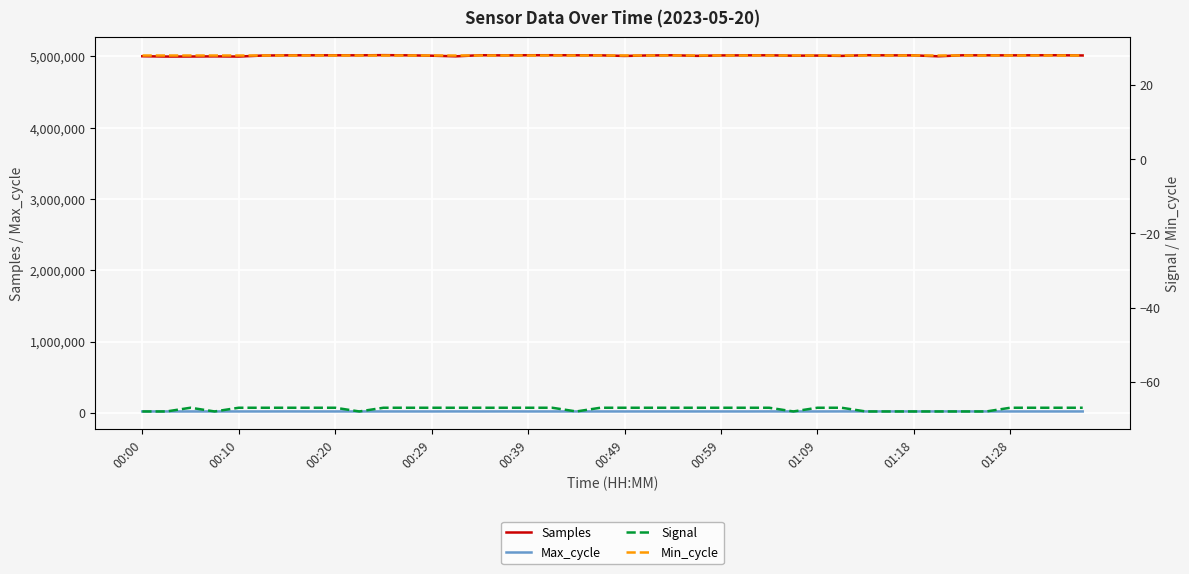

List the series in order of their peak value, highest first.

Samples, Max_cycle, Min_cycle, Signal